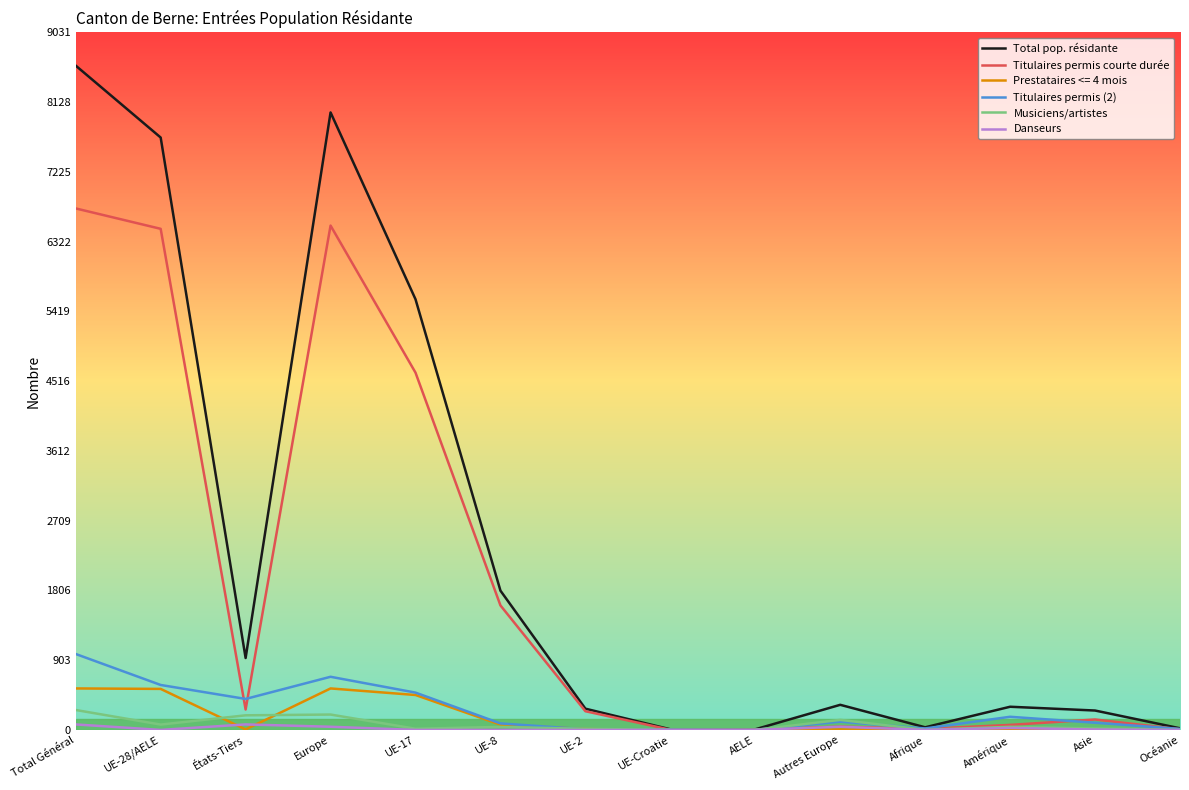

Is the value of Prestataires <= 4 mois at UE-8 greater than the value of Titulaires permis courte durée at Total Général?

No